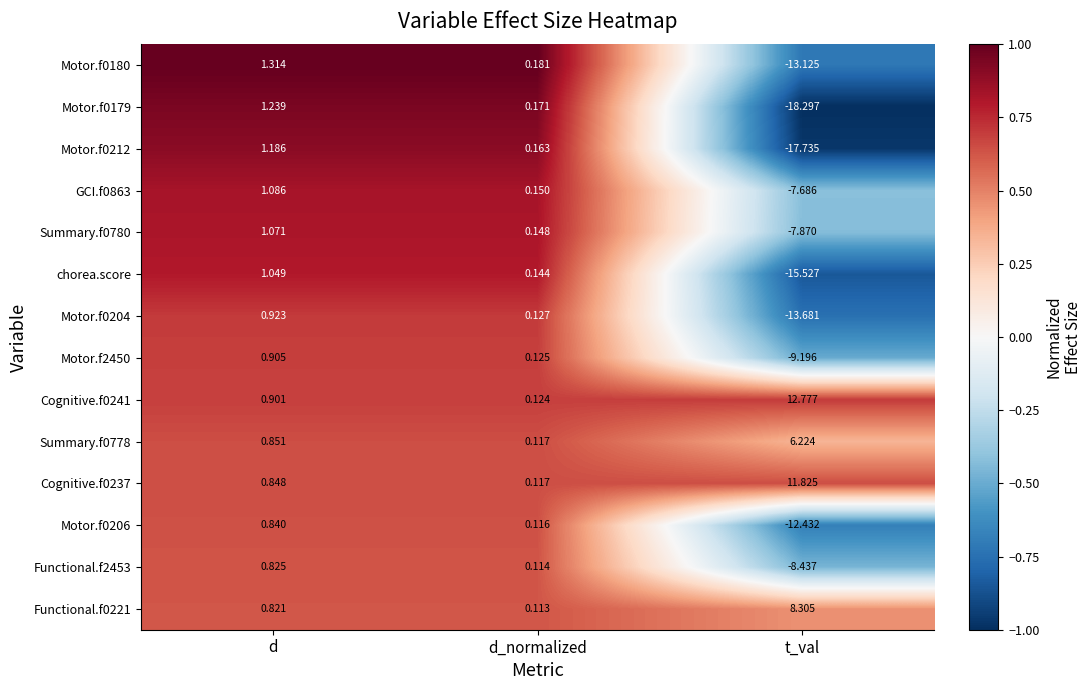

List the labels in order of chorea.score value, smallest first.

t_val, d_normalized, d